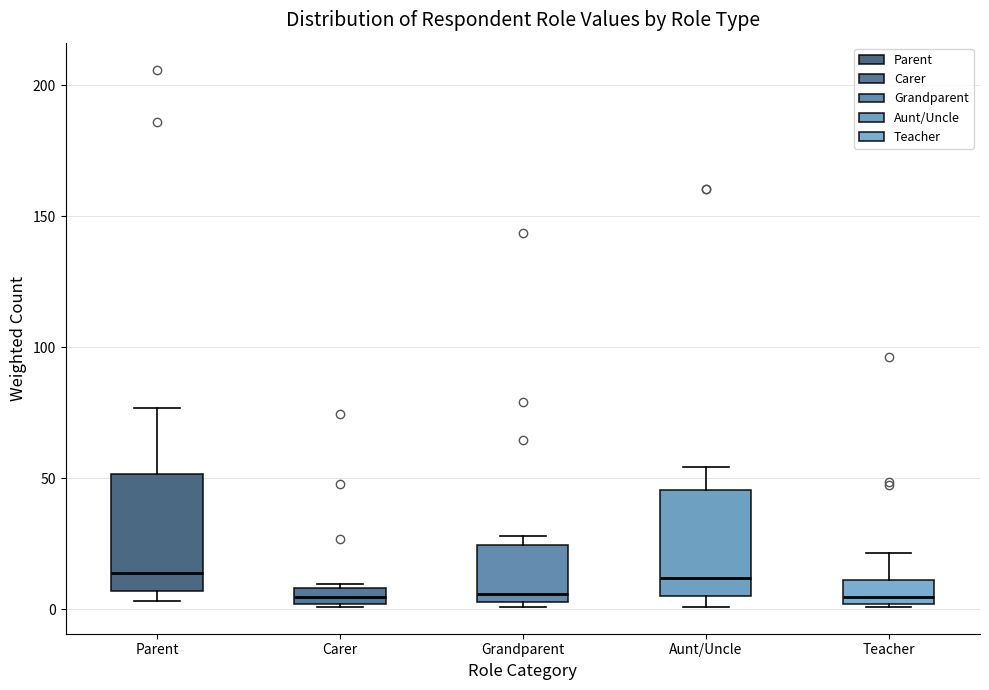

Where does the upper whisker of the box for Aunt/Uncle end on the y-axis? The values are not printed on the chart, so give them approximately, as read against the axis.

55